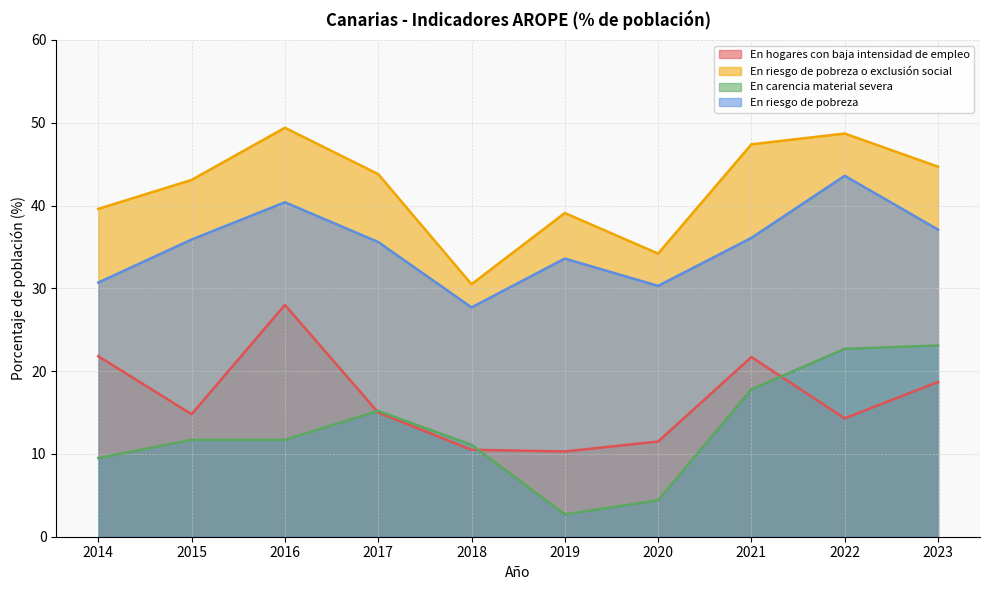

Is the value of En carencia material severa at 2016 greater than the value of En riesgo de pobreza at 2014?

No